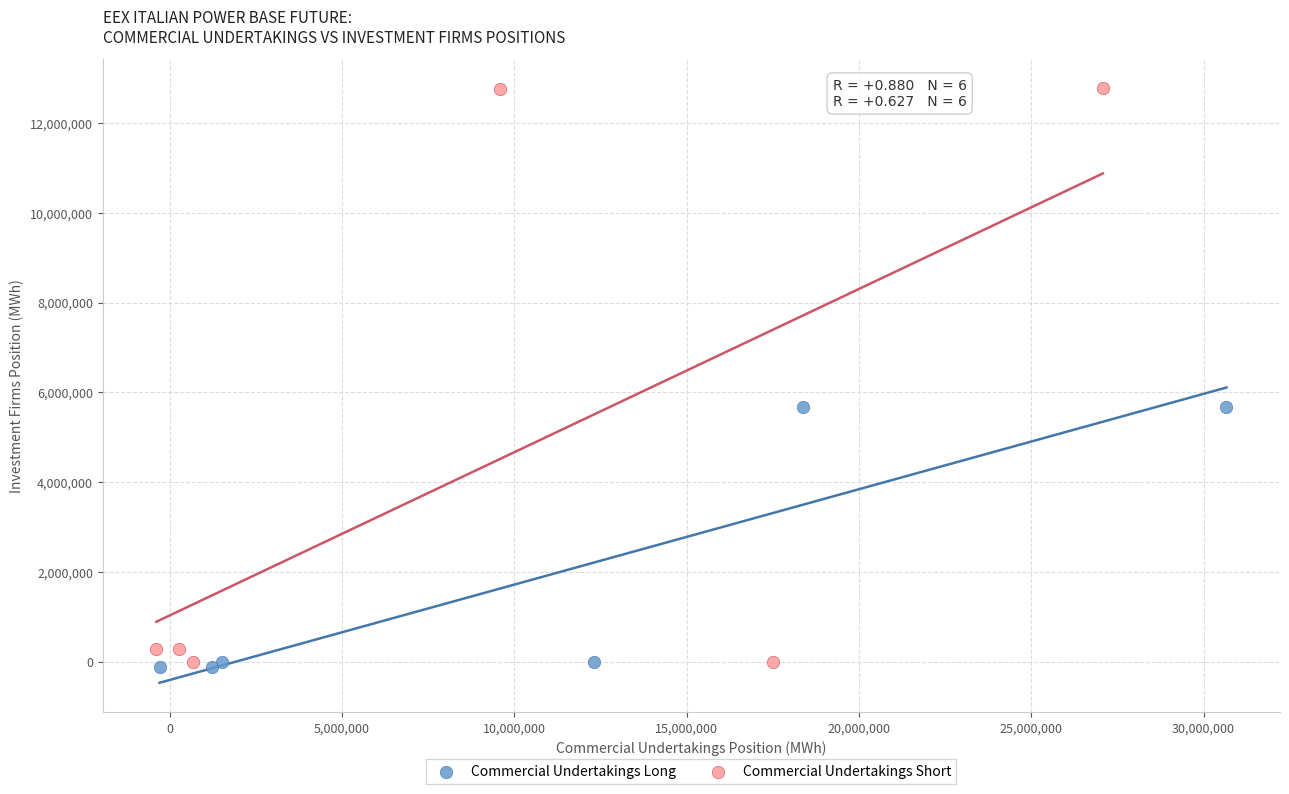

Which series contains the highest Y value?

Commercial Undertakings Short